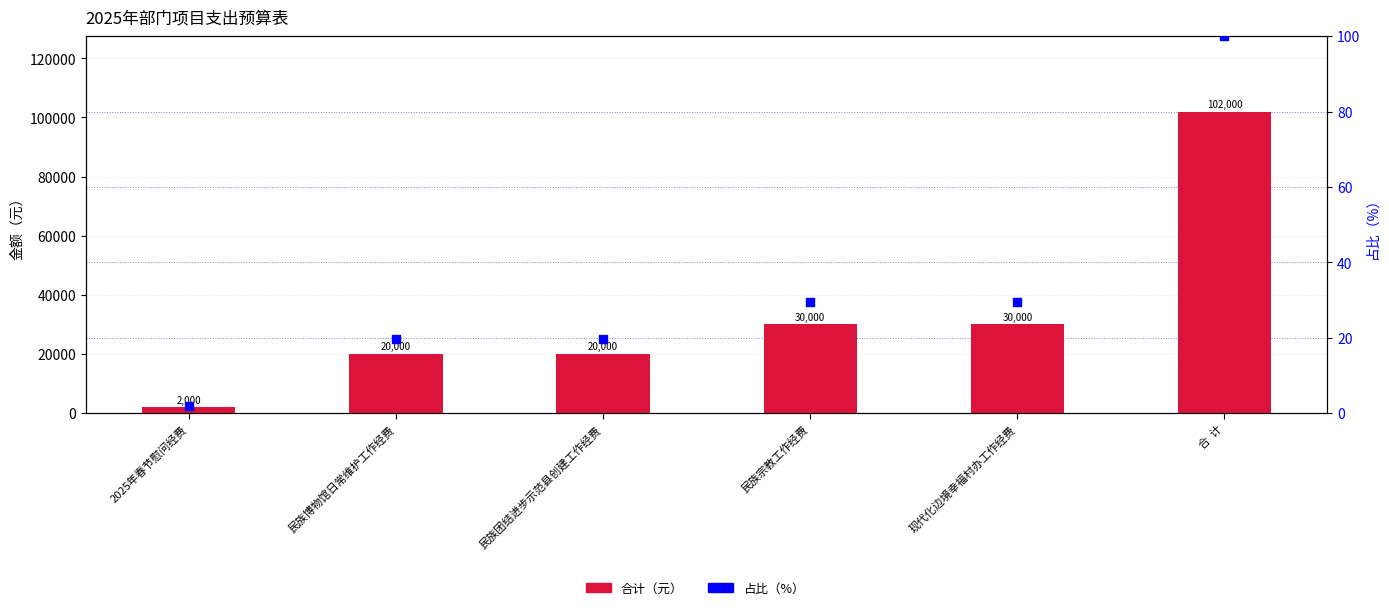

Which series has the largest total across all categories?

合计